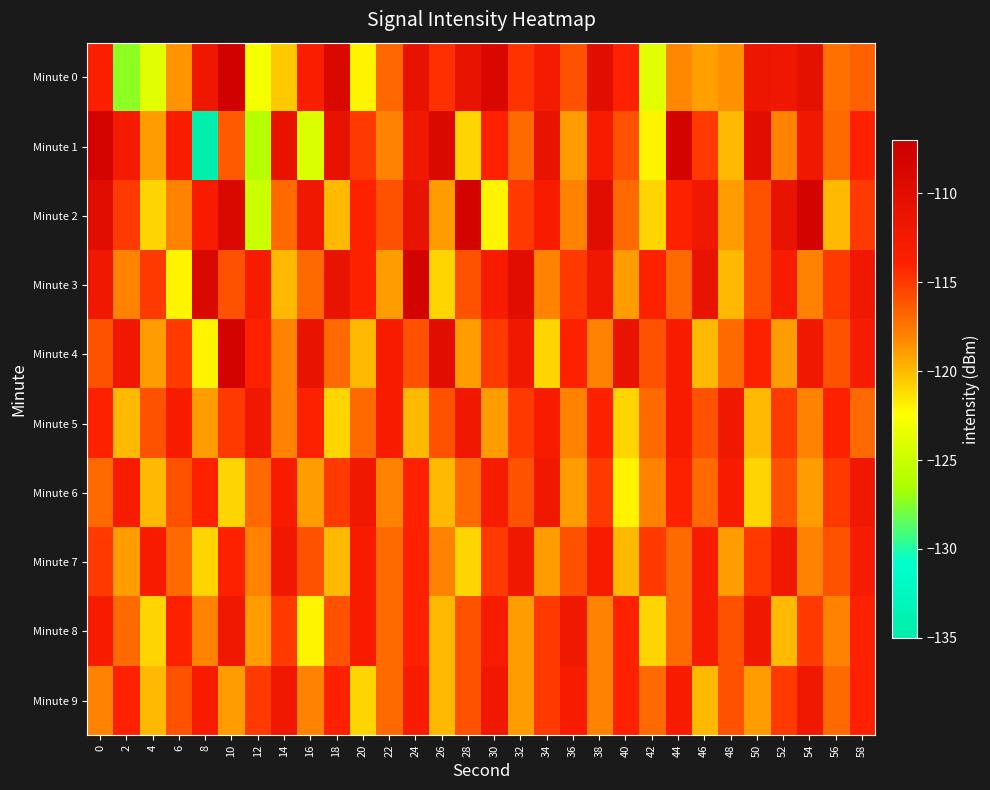

Reading right to left, what are all the values shown in this chart?

Minute 0: 58=-116.5	56=-117.2	54=-110.3	52=-111.9	50=-111.7	48=-118.5	46=-119.1	44=-118.3	42=-123.8	40=-114.0	38=-109.9	36=-116.0	34=-112.6	32=-114.7	30=-108.8	28=-111.0	26=-114.6	24=-110.9	22=-116.9	20=-122.1	18=-109.0	16=-113.2	14=-120.5	12=-122.9	10=-107.6	8=-111.9	6=-118.7	4=-123.8	2=-127.3	0=-113.5
Minute 1: 58=-114.0	56=-117.0	54=-112.0	52=-118.0	50=-110.0	48=-120.0	46=-115.0	44=-108.0	42=-122.0	40=-116.0	38=-113.0	36=-119.0	34=-111.0	32=-117.0	30=-114.0	28=-121.0	26=-109.0	24=-112.0	22=-118.0	20=-115.0	18=-110.9	16=-124.2	14=-110.9	12=-126.0	10=-116.4	8=-134.7	6=-113.2	4=-119.0	2=-112.8	0=-108.3
Minute 2: 58=-115.0	56=-120.0	54=-108.0	52=-111.0	50=-116.0	48=-119.0	46=-112.0	44=-114.0	42=-121.0	40=-117.0	38=-110.0	36=-118.0	34=-113.0	32=-115.0	30=-122.0	28=-108.0	26=-119.0	24=-111.0	22=-116.0	20=-114.0	18=-120.0	16=-112.0	14=-117.0	12=-125.0	10=-109.0	8=-113.0	6=-118.0	4=-121.0	2=-115.0	0=-110.0
Minute 3: 58=-112.0	56=-115.0	54=-118.0	52=-113.0	50=-116.0	48=-120.0	46=-111.0	44=-117.0	42=-114.0	40=-119.0	38=-112.0	36=-115.0	34=-118.0	32=-110.0	30=-113.0	28=-116.0	26=-121.0	24=-108.0	22=-119.0	20=-114.0	18=-111.0	16=-117.0	14=-120.0	12=-113.0	10=-116.0	8=-109.0	6=-122.0	4=-115.0	2=-118.0	0=-112.0
Minute 4: 58=-113.0	56=-116.0	54=-112.0	52=-119.0	50=-114.0	48=-117.0	46=-120.0	44=-113.0	42=-116.0	40=-111.0	38=-118.0	36=-114.0	34=-121.0	32=-112.0	30=-115.0	28=-119.0	26=-110.0	24=-116.0	22=-113.0	20=-120.0	18=-117.0	16=-111.0	14=-118.0	12=-114.0	10=-108.0	8=-122.0	6=-115.0	4=-119.0	2=-112.0	0=-116.0
Minute 5: 58=-117.0	56=-114.0	54=-118.0	52=-115.0	50=-120.0	48=-112.0	46=-116.0	44=-113.0	42=-117.0	40=-121.0	38=-114.0	36=-118.0	34=-113.0	32=-115.0	30=-119.0	28=-112.0	26=-116.0	24=-120.0	22=-113.0	20=-117.0	18=-121.0	16=-114.0	14=-118.0	12=-112.0	10=-115.0	8=-119.0	6=-113.0	4=-116.0	2=-120.0	0=-114.0
Minute 6: 58=-112.0	56=-115.0	54=-119.0	52=-116.0	50=-121.0	48=-113.0	46=-117.0	44=-114.0	42=-118.0	40=-122.0	38=-115.0	36=-119.0	34=-112.0	32=-116.0	30=-113.0	28=-117.0	26=-120.0	24=-114.0	22=-118.0	20=-112.0	18=-115.0	16=-119.0	14=-113.0	12=-117.0	10=-121.0	8=-114.0	6=-116.0	4=-120.0	2=-113.0	0=-117.0
Minute 7: 58=-113.0	56=-116.0	54=-118.0	52=-112.0	50=-115.0	48=-119.0	46=-113.0	44=-117.0	42=-115.0	40=-120.0	38=-113.0	36=-116.0	34=-119.0	32=-112.0	30=-115.0	28=-121.0	26=-118.0	24=-114.0	22=-117.0	20=-113.0	18=-120.0	16=-116.0	14=-112.0	12=-118.0	10=-114.0	8=-121.0	6=-117.0	4=-113.0	2=-119.0	0=-115.0
Minute 8: 58=-114.0	56=-118.0	54=-115.0	52=-120.0	50=-112.0	48=-116.0	46=-113.0	44=-117.0	42=-121.0	40=-114.0	38=-118.0	36=-112.0	34=-115.0	32=-119.0	30=-113.0	28=-116.0	26=-120.0	24=-114.0	22=-117.0	20=-113.0	18=-116.0	16=-122.0	14=-115.0	12=-119.0	10=-112.0	8=-118.0	6=-114.0	4=-121.0	2=-117.0	0=-113.0
Minute 9: 58=-114.0	56=-117.0	54=-112.0	52=-115.0	50=-119.0	48=-116.0	46=-120.0	44=-113.0	42=-117.0	40=-114.0	38=-118.0	36=-113.0	34=-115.0	32=-119.0	30=-112.0	28=-116.0	26=-120.0	24=-113.0	22=-117.0	20=-121.0	18=-114.0	16=-118.0	14=-112.0	12=-115.0	10=-119.0	8=-113.0	6=-116.0	4=-120.0	2=-114.0	0=-118.0